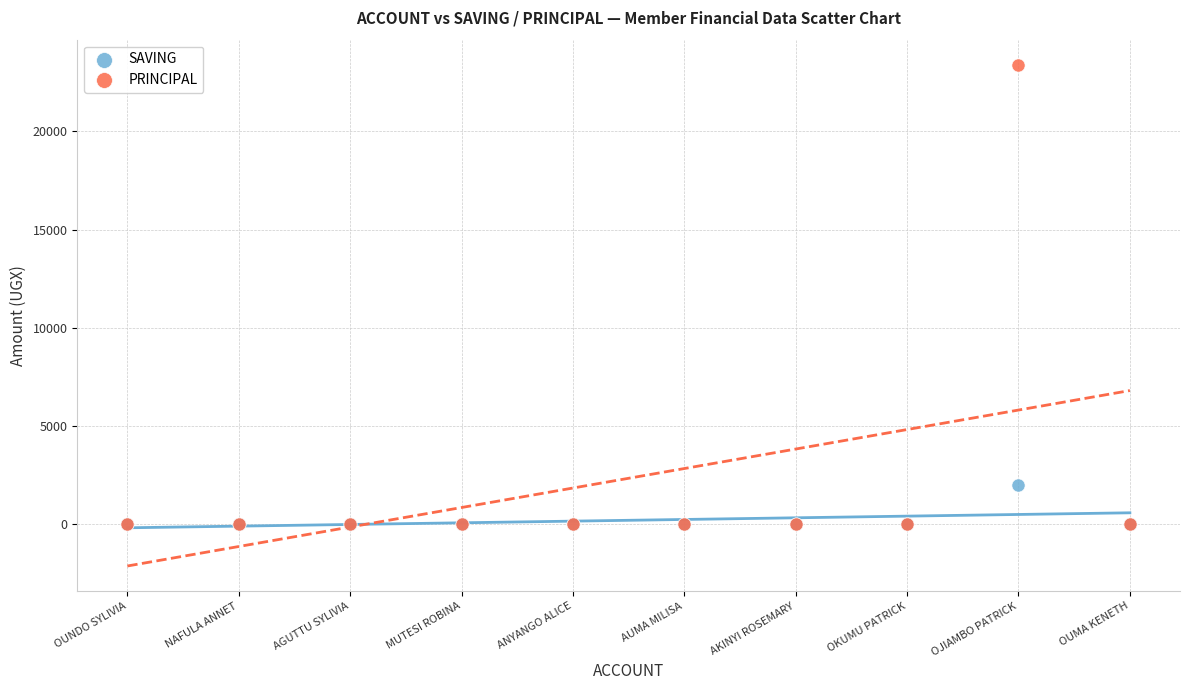

Across all series, what Y value is closest to 11700?

2000